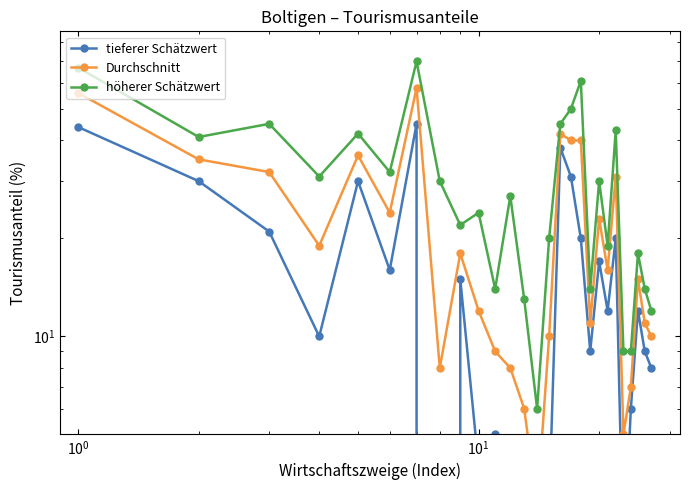

Which series has the largest total across all categories?

höherer Schätzwert